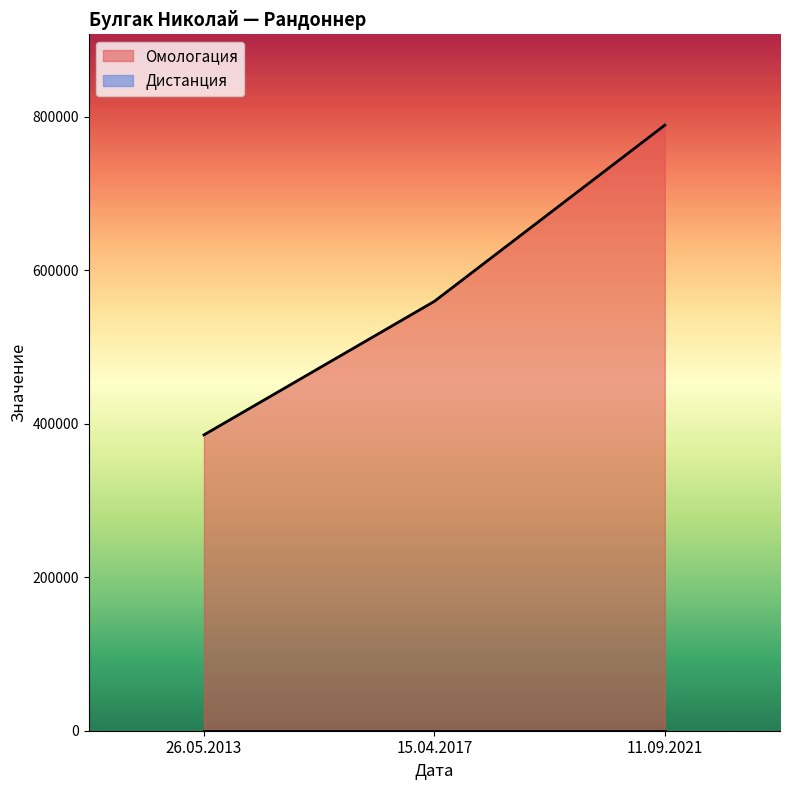

Reading left to right, what are all the values shown in this chart?

385520	559500	789050